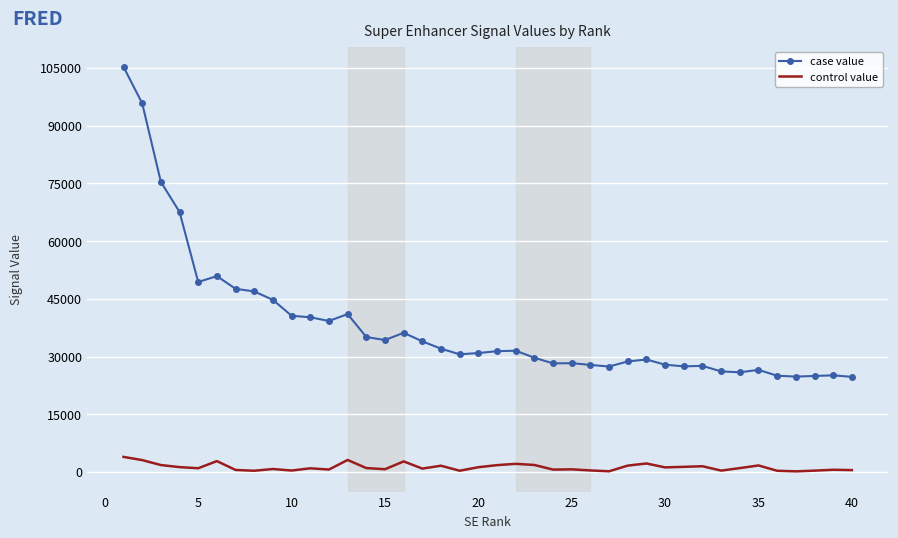

What is the maximum value shown in the chart?

105251.8